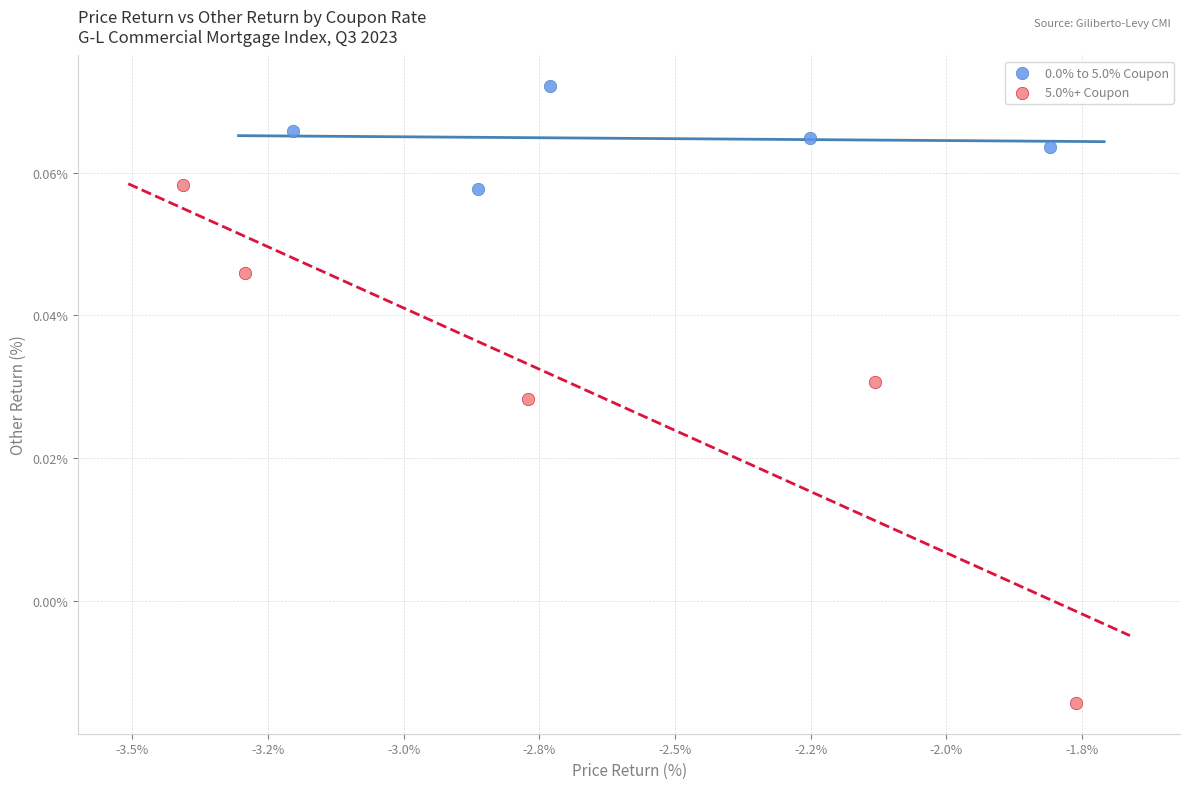

Which series has the largest Y range (max minus min)?

5.0%+ Coupon